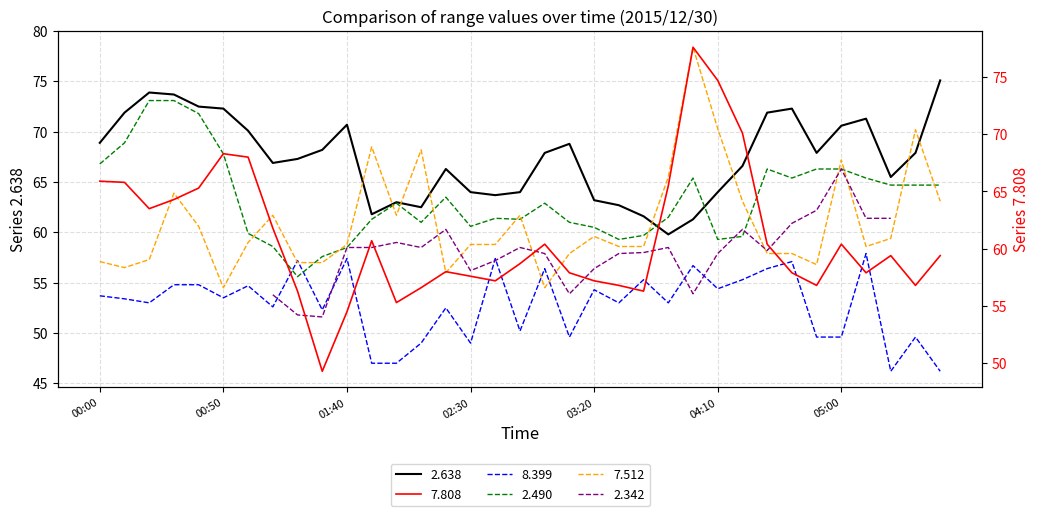

Which has a higher value, 00:10 or 01:30?

00:10